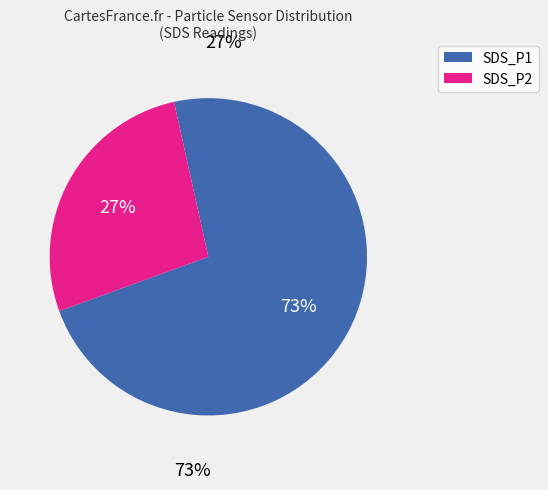

What is the ratio of the value at SDS_P2 to the value at SDS_P1?

0.4